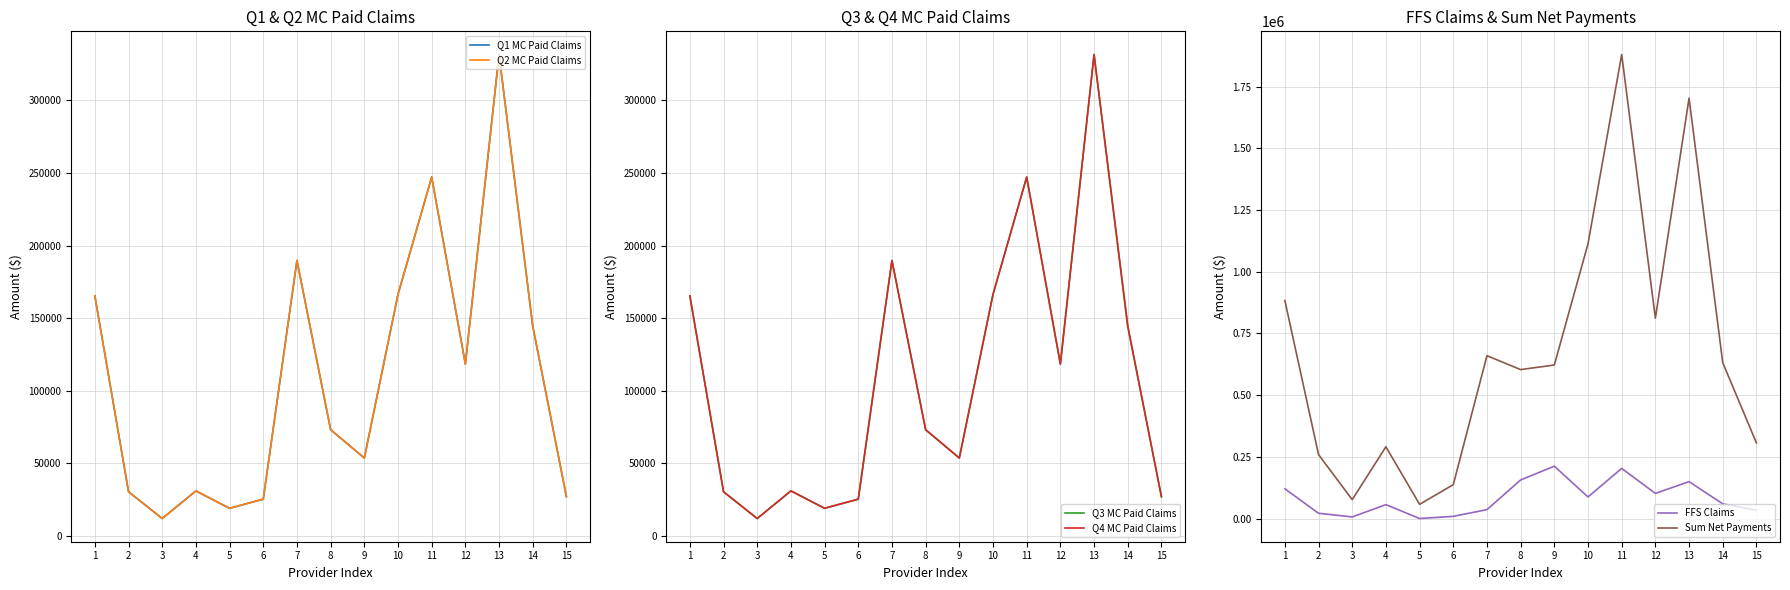

At 6, list the series in order from largest to smallest.

Sum Net Payments, Q1 MC Paid Claims, Q2 MC Paid Claims, Q3 MC Paid Claims, Q4 MC Paid Claims, FFS Claims